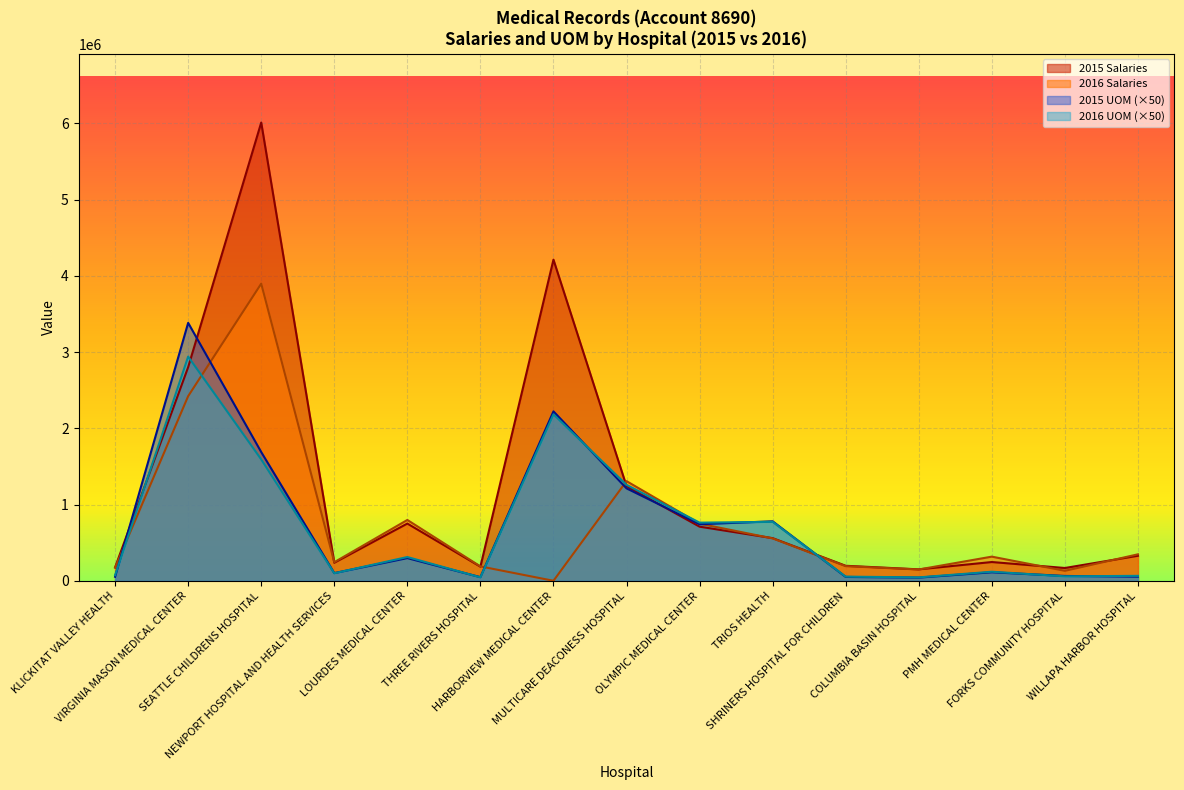

Which series has the largest total across all categories?

2015 Salaries